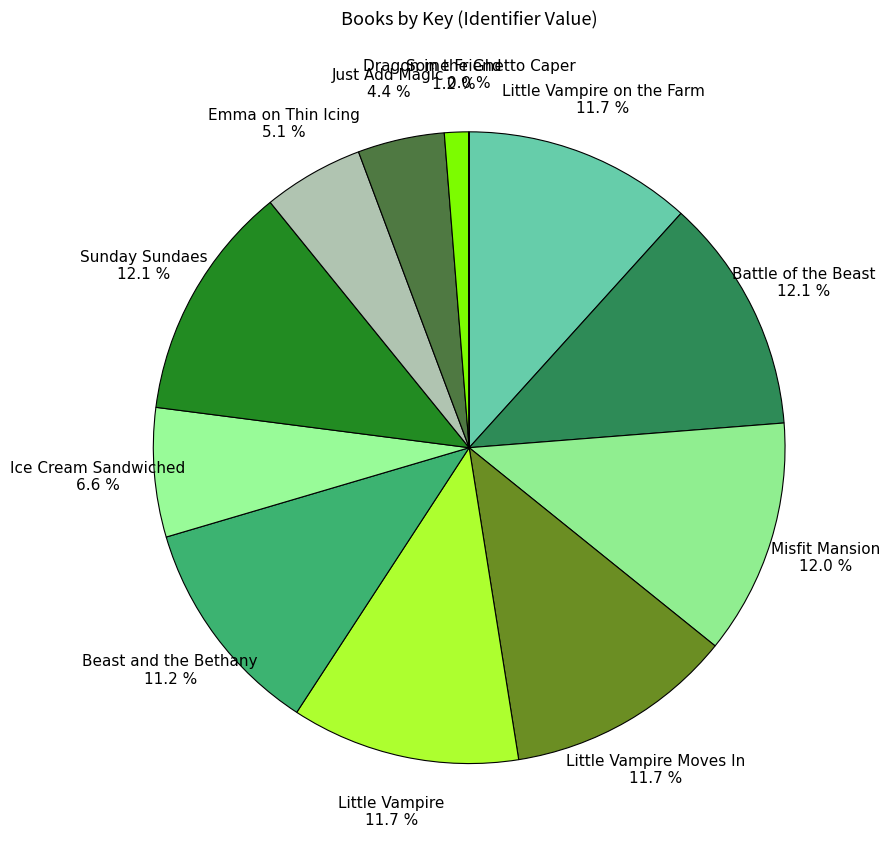

Is there any slice that represents more than half of the pie?

No